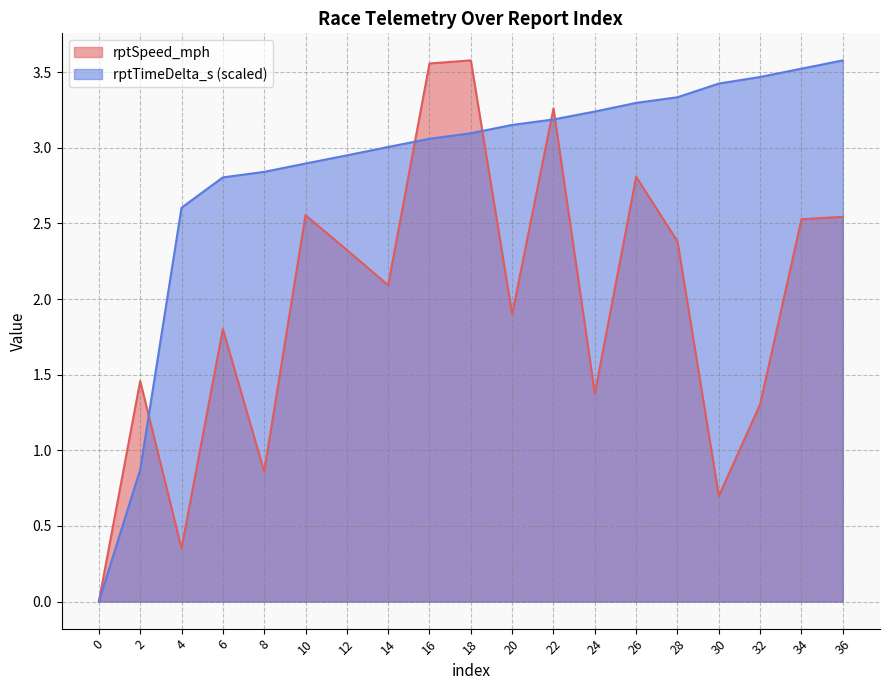

The rptTimeDelta_s series shows 3.8 at 6. True or false?

False